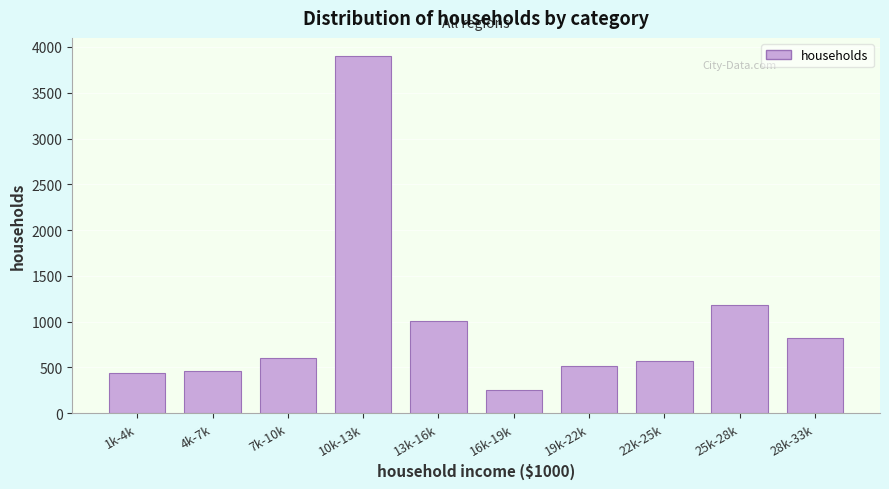

Reading left to right, list all the values displayed in this chart.

1k-4k=435	4k-7k=462	7k-10k=600	10k-13k=3904	13k-16k=1006	16k-19k=251	19k-22k=512	22k-25k=575	25k-28k=1183	28k-33k=817